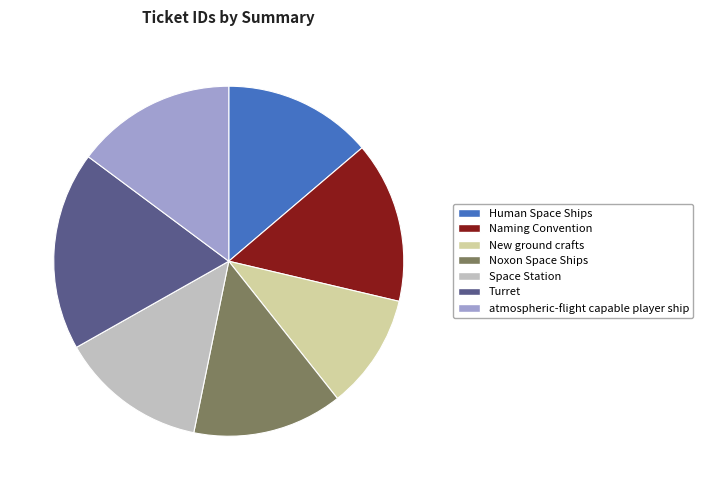

Is it true that Human Space Ships is 14% of the pie?

True